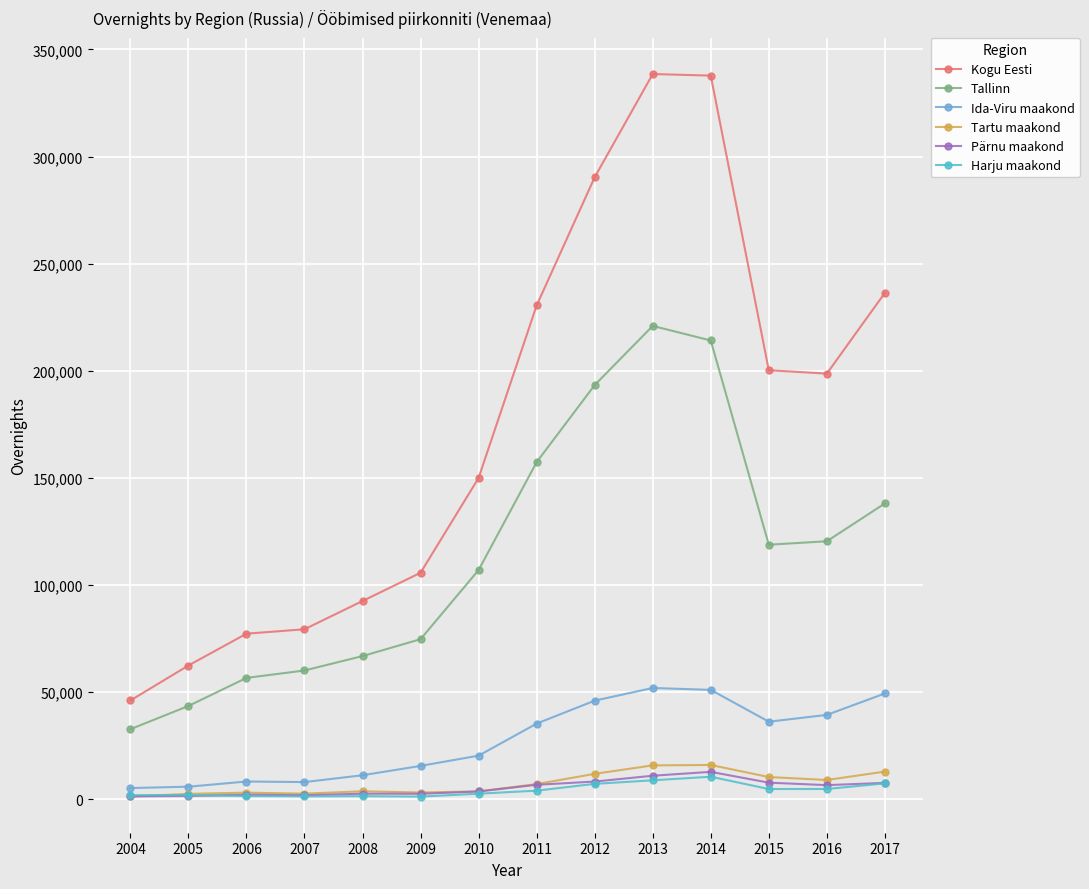

What is the highest value of the Ida-Viru maakond series?

51852